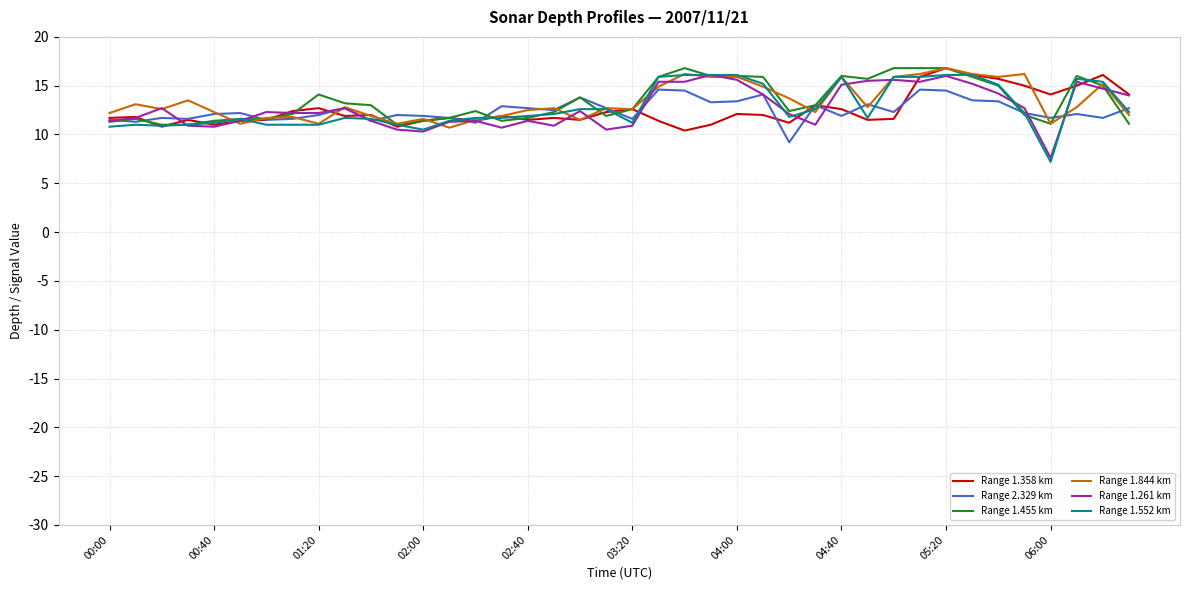

What is the greatest value displayed?

16.8